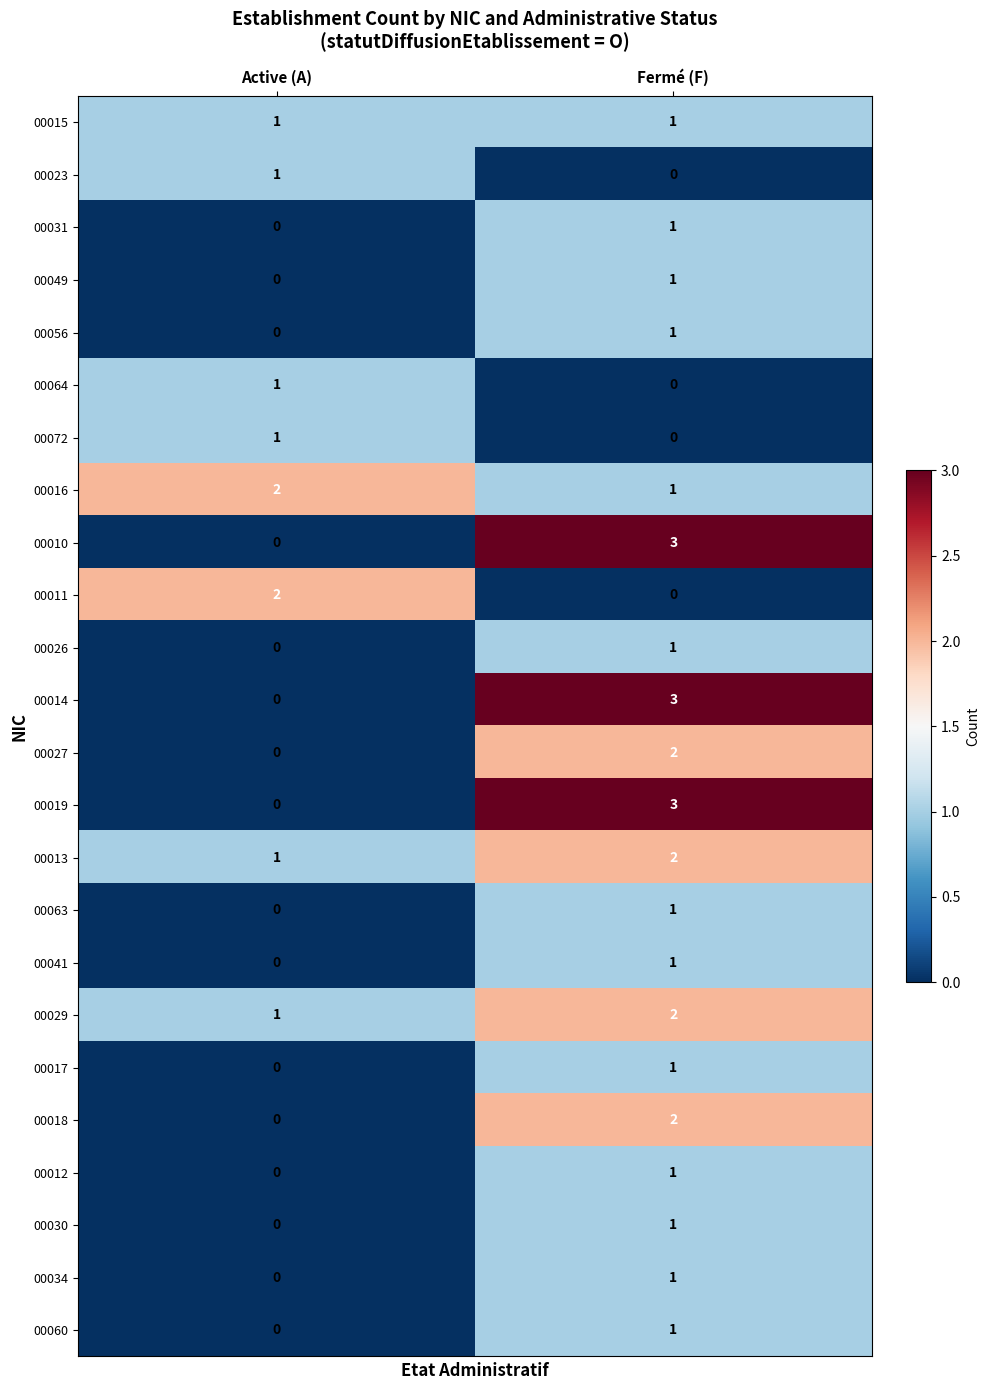

How many distinct data groups are displayed?

24